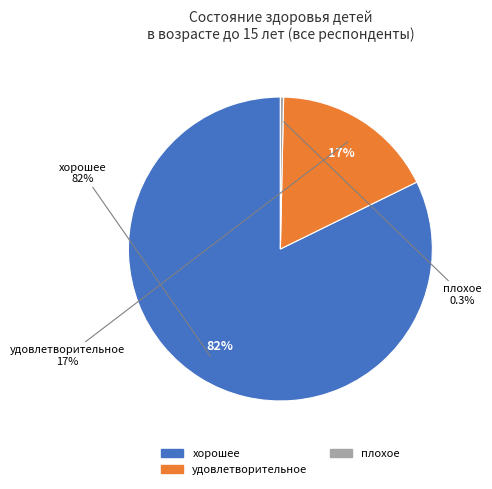

To the nearest percent, what is the combined percentage of хорошее and очень плохое?

82%